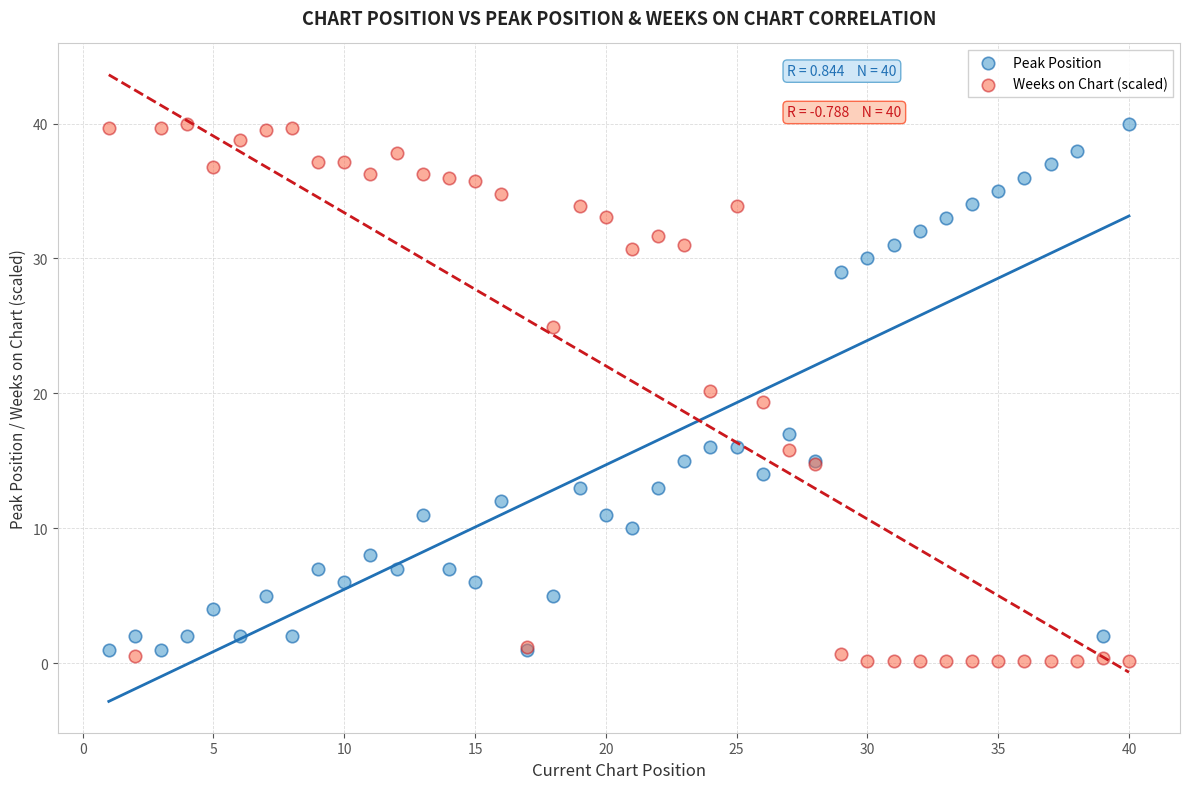

What is the X range (max minus min) for the scatter plot?

39.0